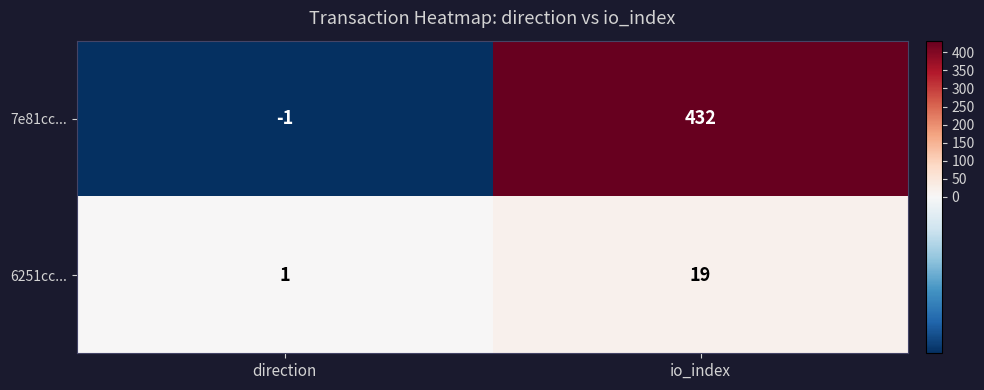

Reading right to left, list all the values displayed in this chart.

7e81cc...: io_index=432	direction=-1
6251cc...: io_index=19	direction=1